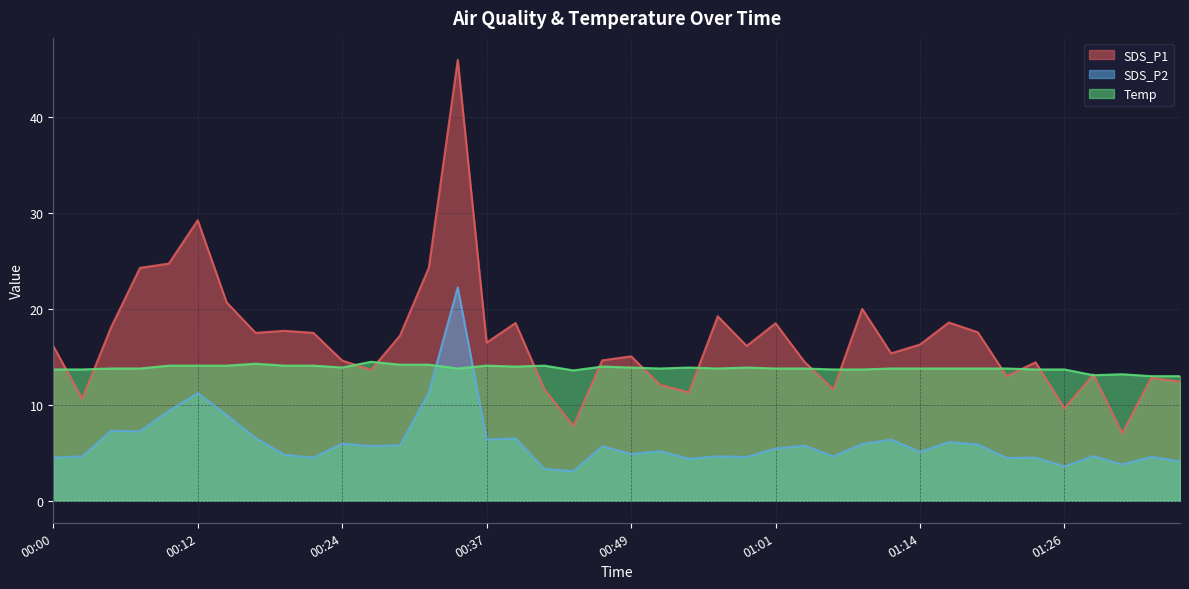

Rank the series by their maximum value, from lowest to highest.

Temp, SDS_P2, SDS_P1